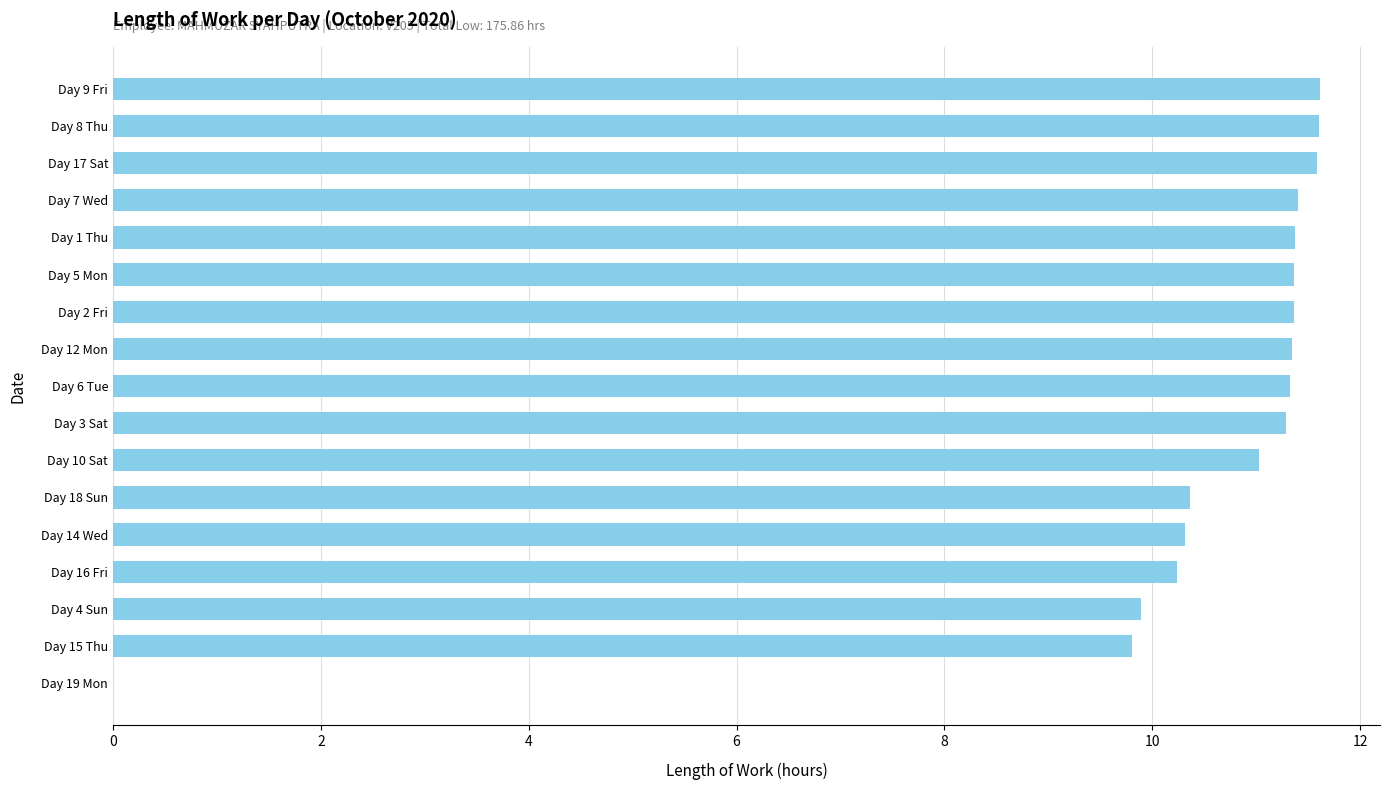

What is the maximum value shown in the chart?

11.6